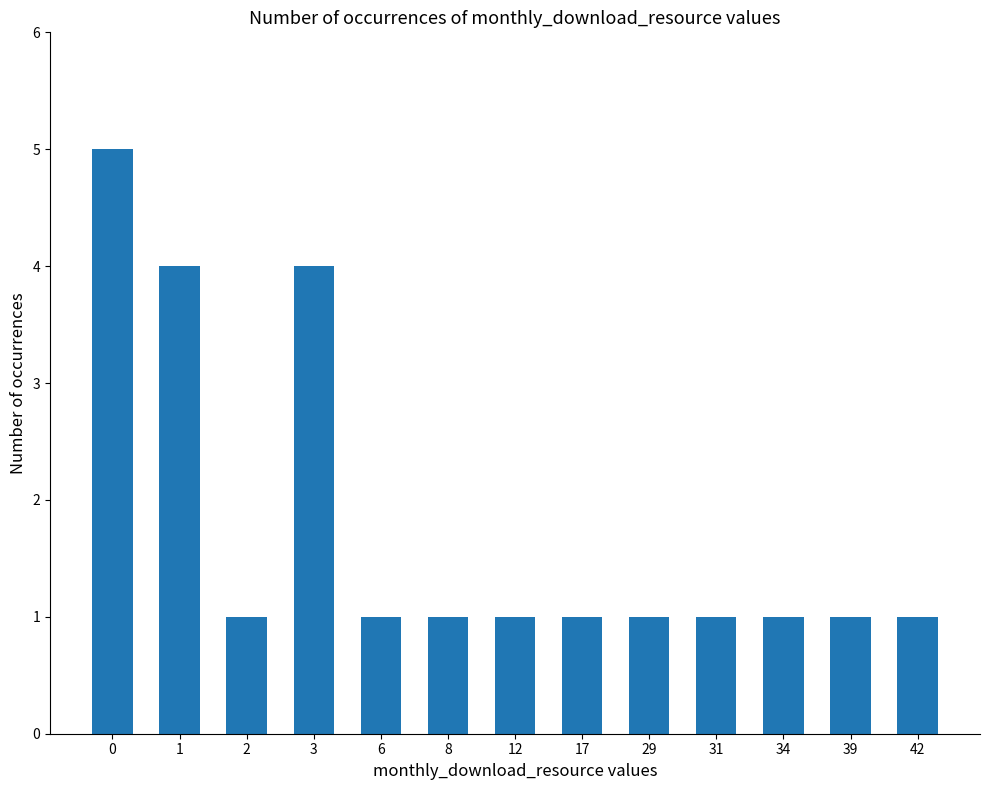

What is the minimum value shown in the chart?

1